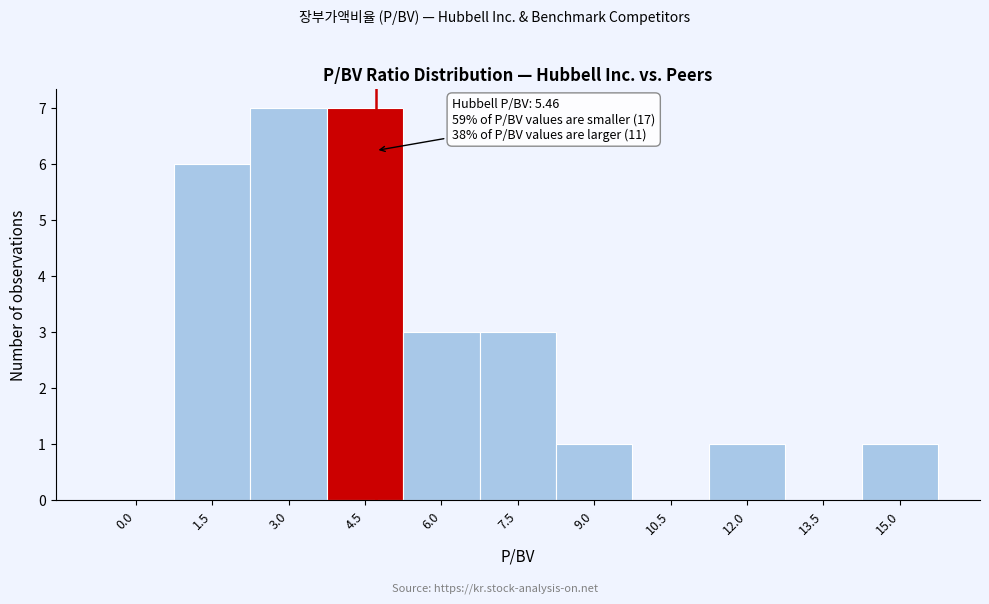

Reading left to right, transcribe all the data shown in this chart.

0.0=0	1.5=6	3.0=7	4.5=7	6.0=3	7.5=3	9.0=1	10.5=0	12.0=1	13.5=0	15.0=1